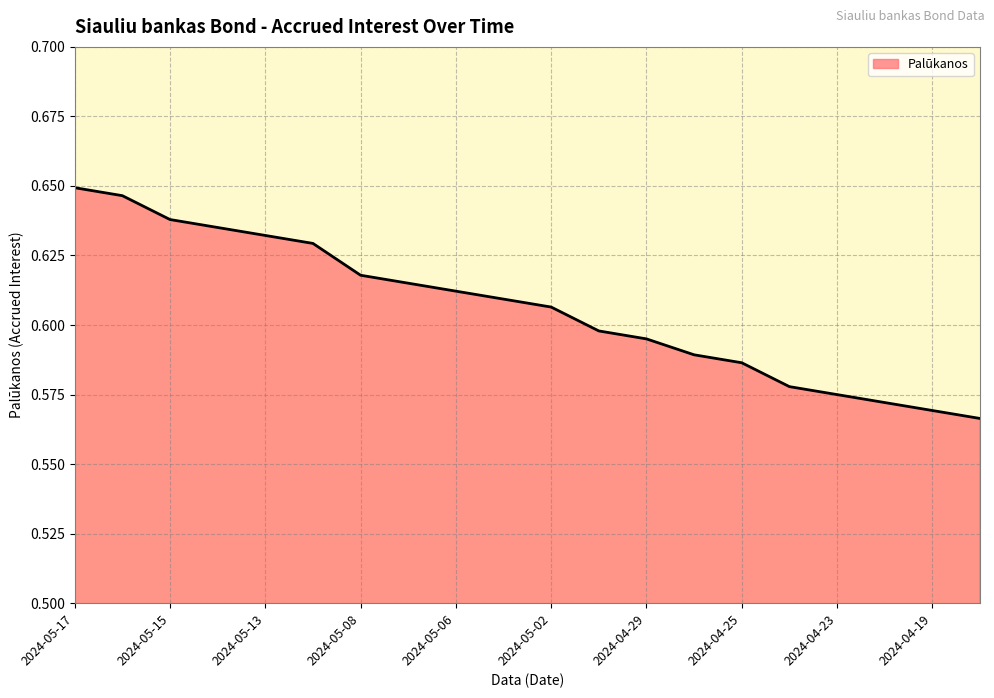

What is the difference between the maximum and second lowest values?

0.1